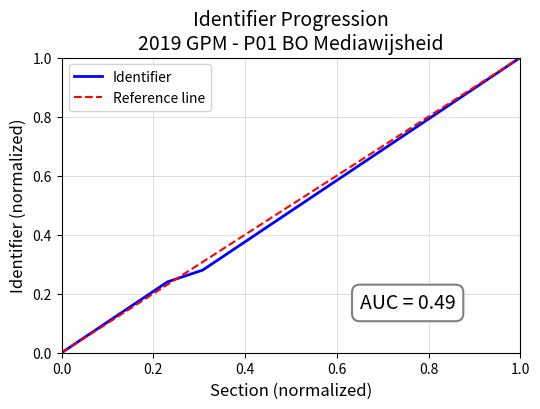

What is the sum of all Identifier values?

6.9